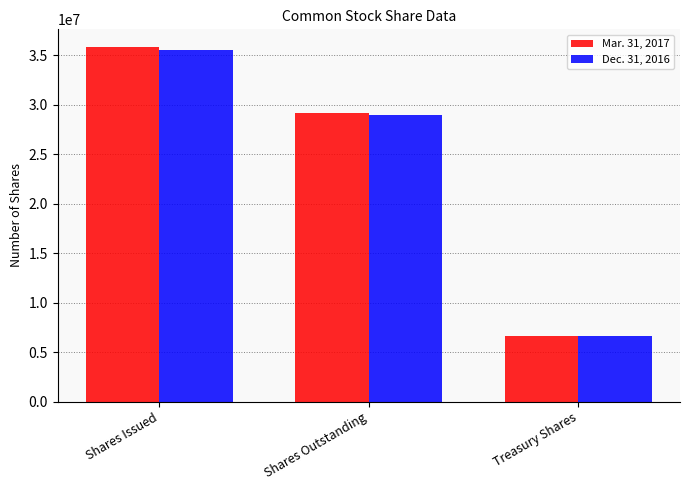

At which category is the sum across all series the highest?

Shares Issued